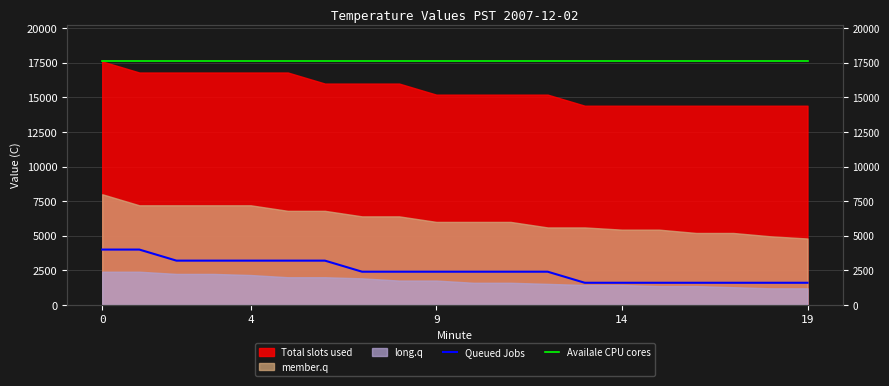

True or false: Availale CPU cores and Queued Jobs intersect in this chart.

False